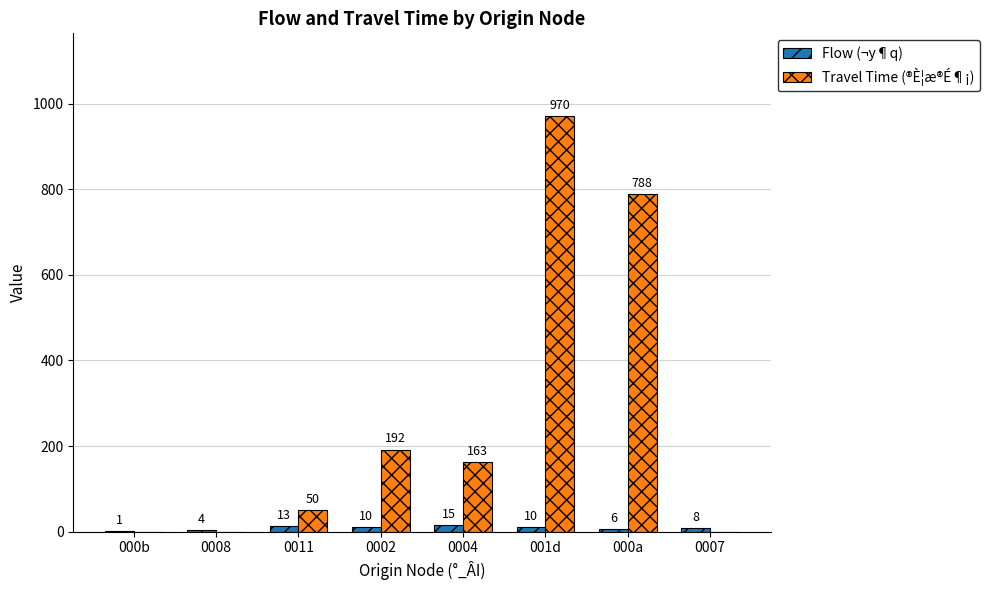

What is the highest value of the Flow (¬y¶q) series?

15